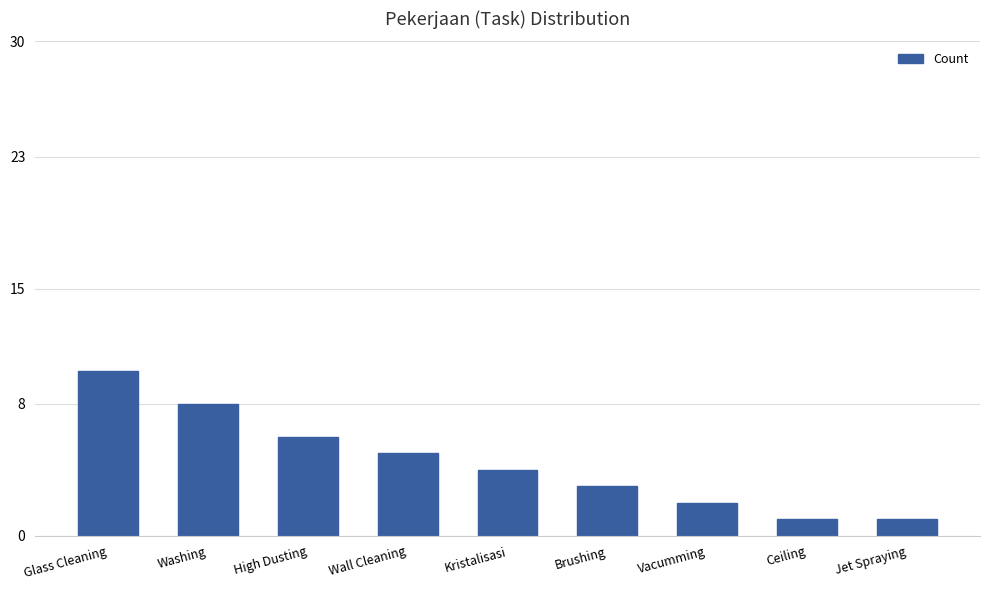

Reading left to right, transcribe all the data shown in this chart.

10	8	6	5	4	3	2	1	1